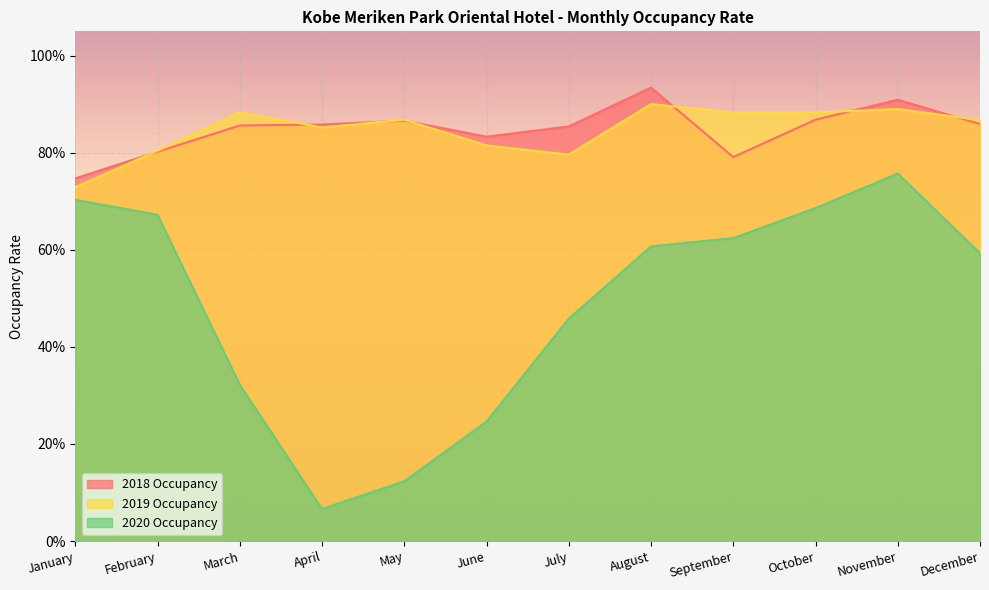

Which series has the largest total across all categories?

2018 Occupancy